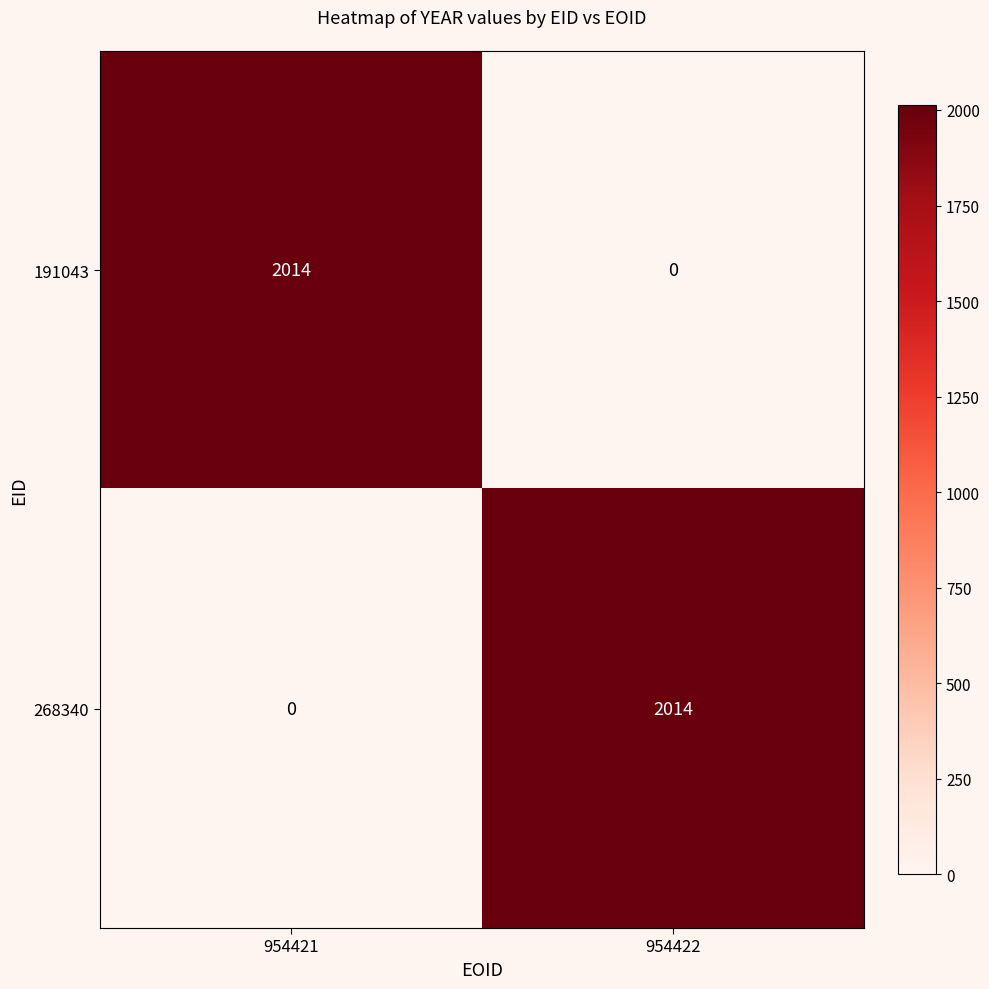

What is the difference between the maximum and minimum values in the 268340 series?

2014